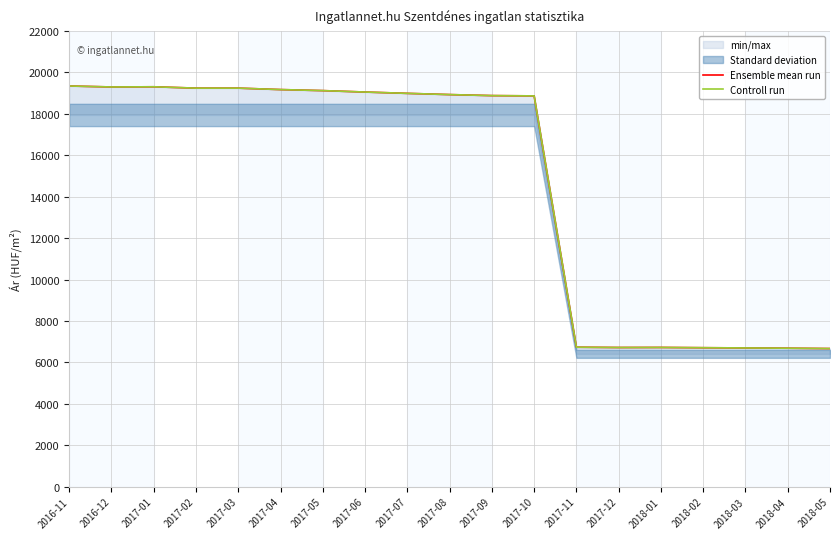

How many values in the Controll run series are below 18932?

9